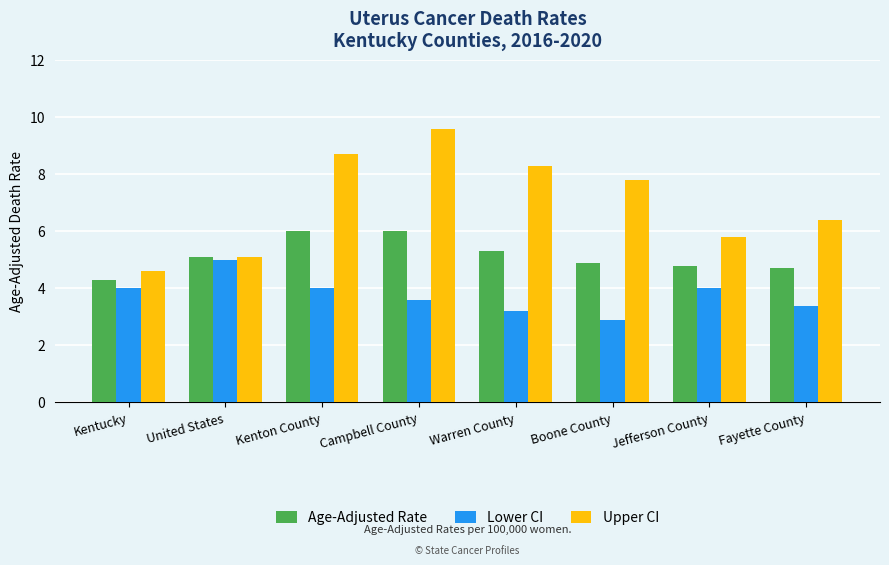

Rank the series by their average value, from highest to lowest.

Upper CI, Age-Adjusted Rate, Lower CI